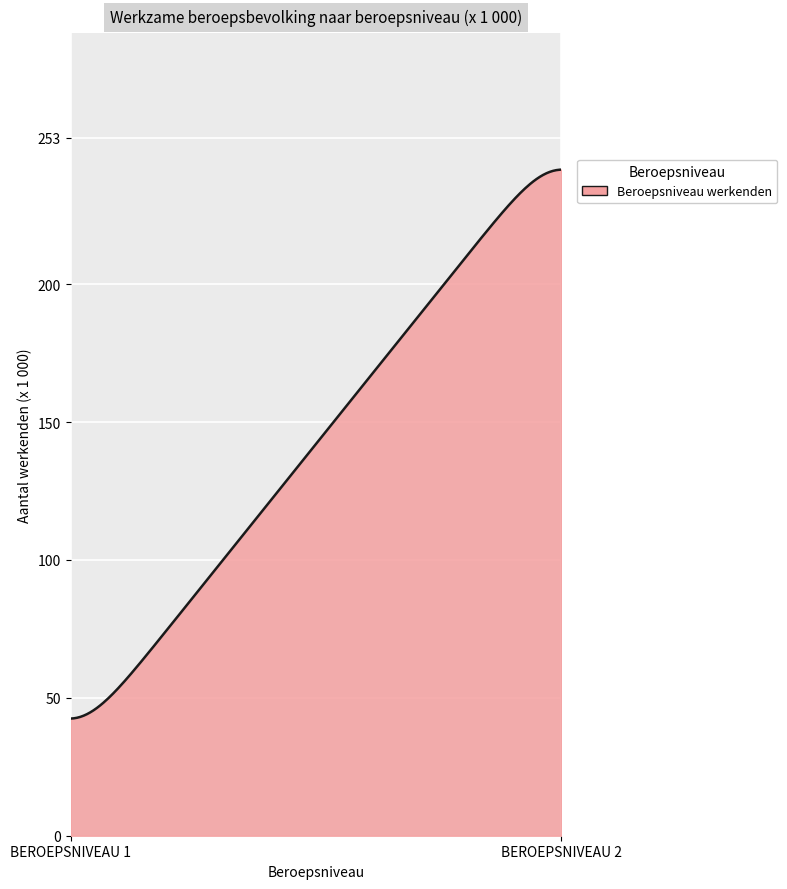

What is the smallest value displayed?

42.5